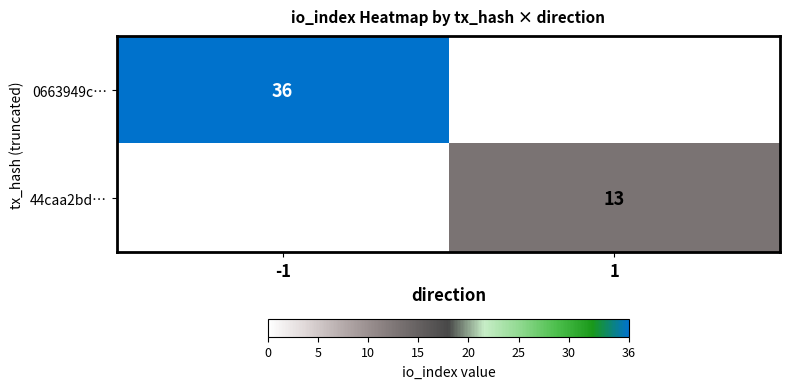

True or false: 0663949c… has a value of 24 at -1.

False